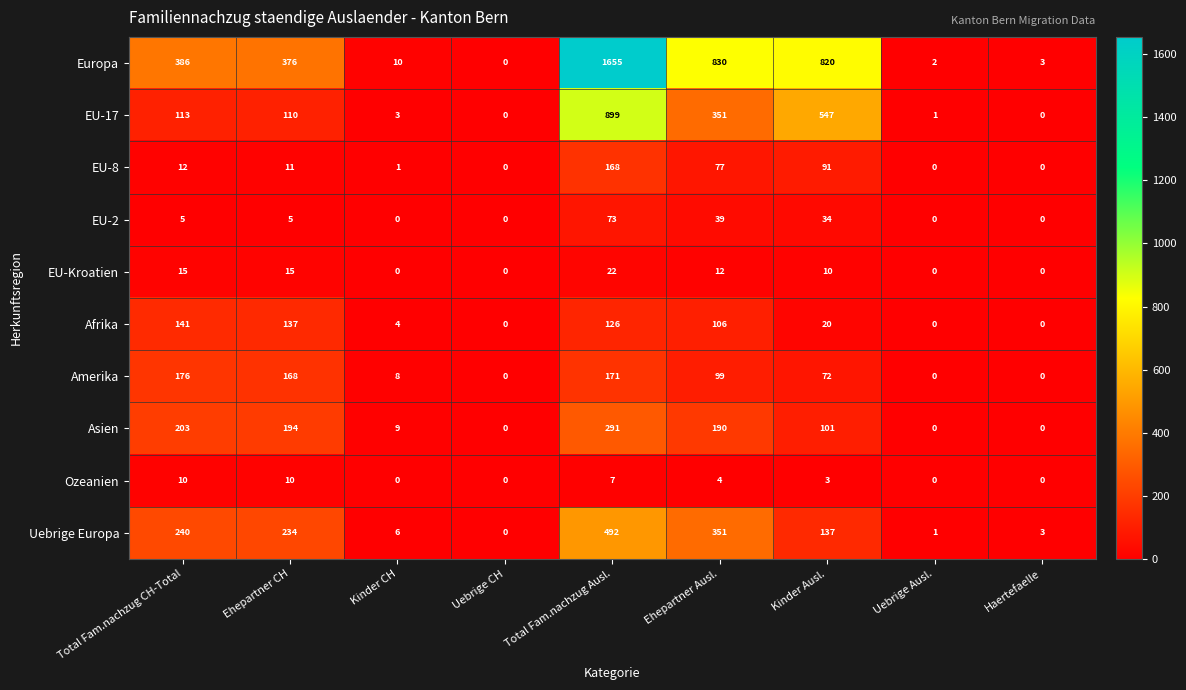

What is the sum of the EU-8 values at Uebrige CH and Total Fam.nachzug CH-Total?

12